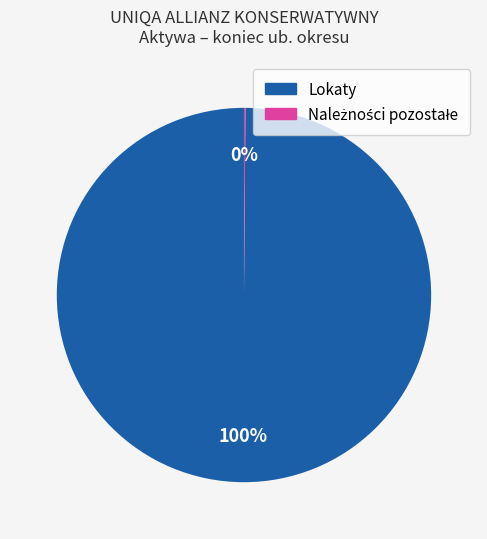

To the nearest percent, what percentage of the pie is Lokaty?

100%